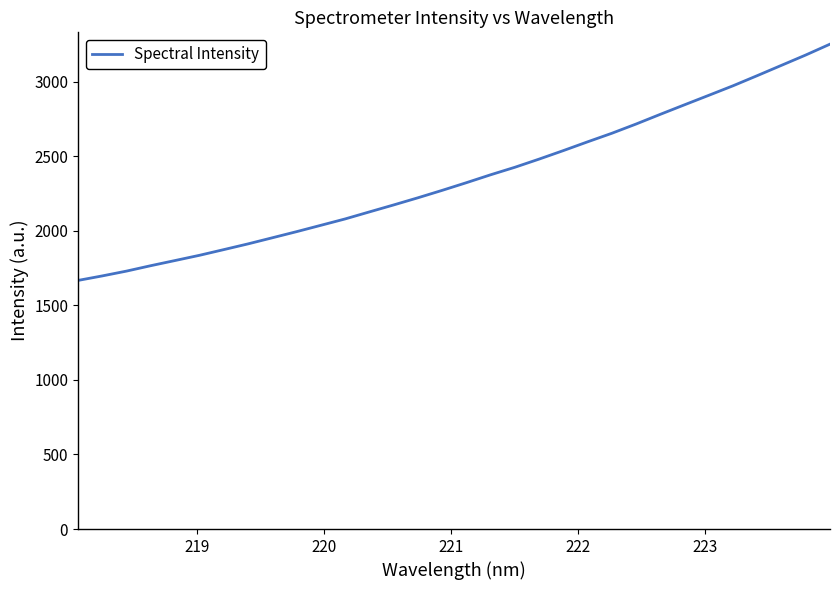

What is the difference between the maximum and minimum values?

1584.3